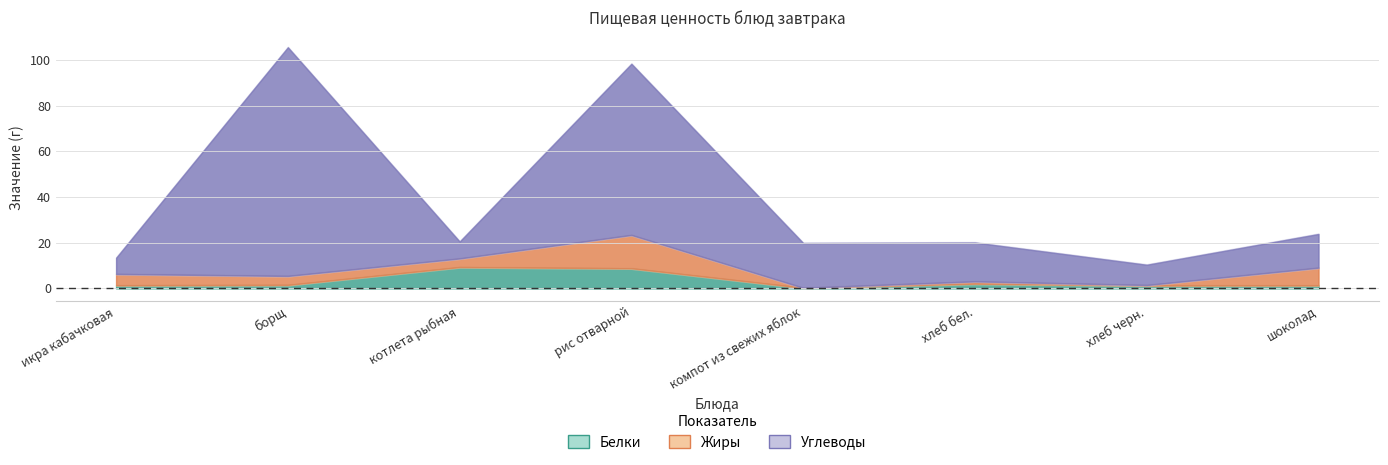

Where is Углеводы nearest to the value 53?

рис отварной